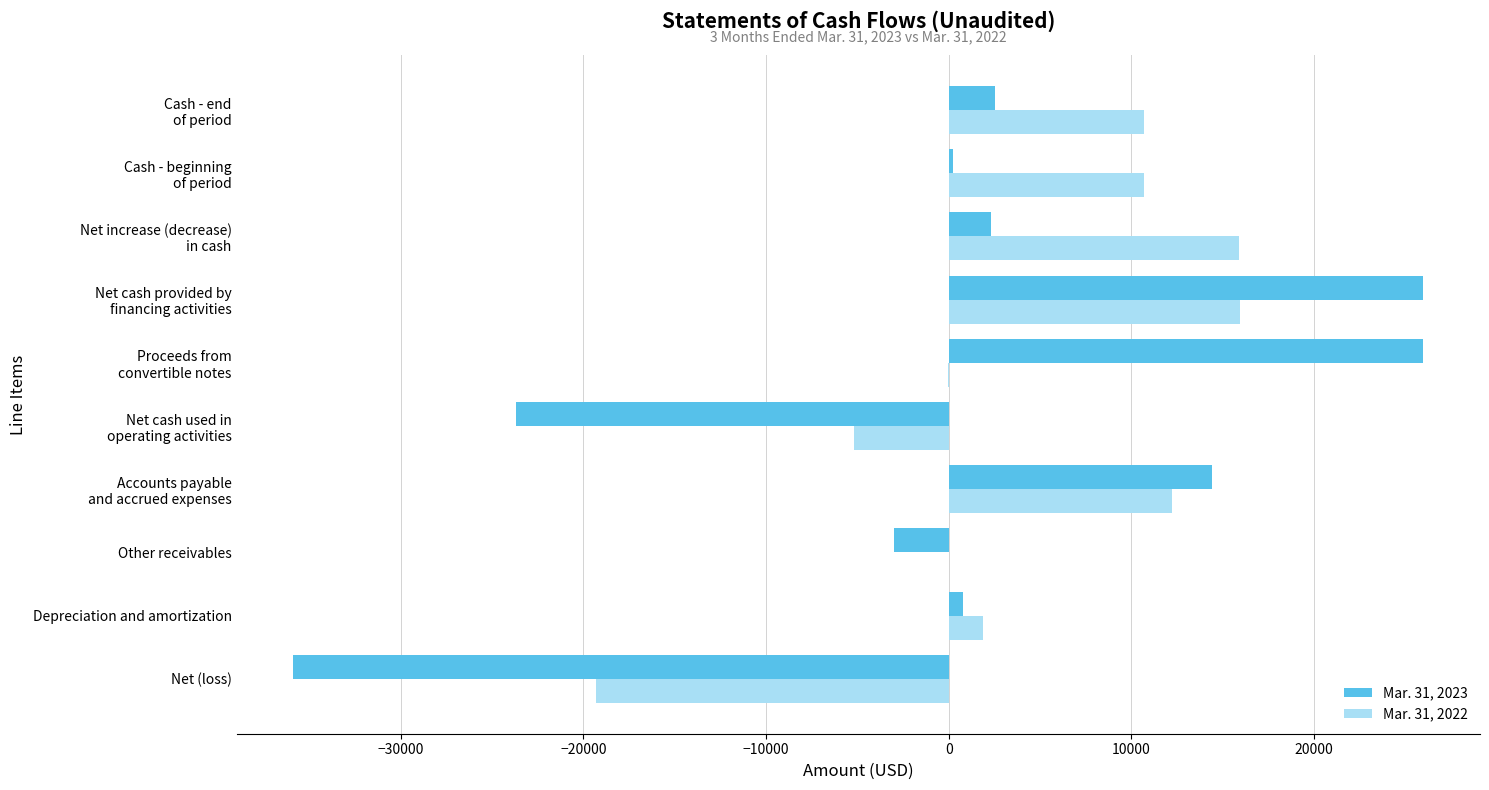

What is the sum of all Mar. 31, 2022 values?

42892